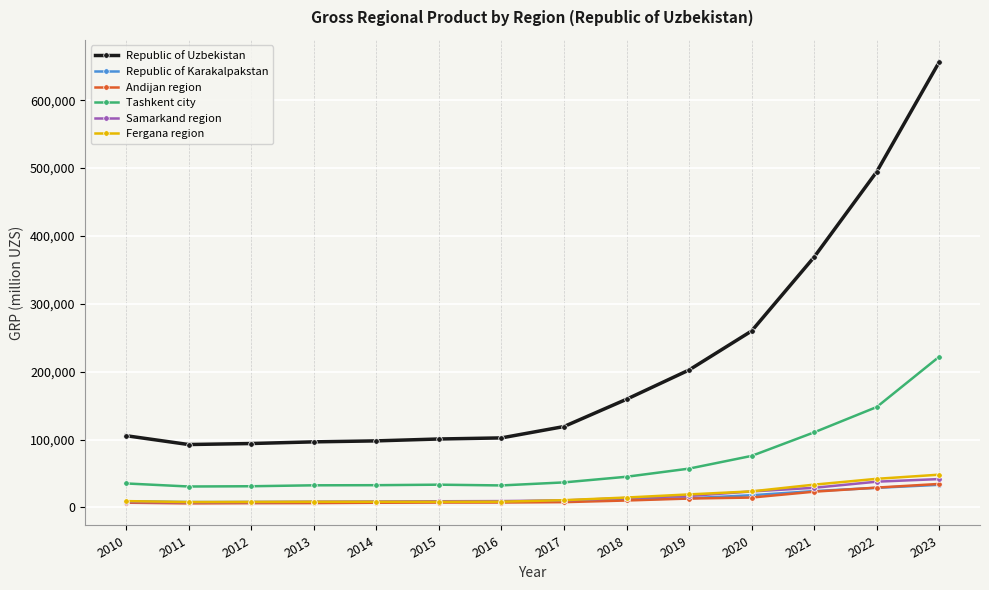

Between 2014 and 2021, which series saw the biggest shift?

Republic of Uzbekistan